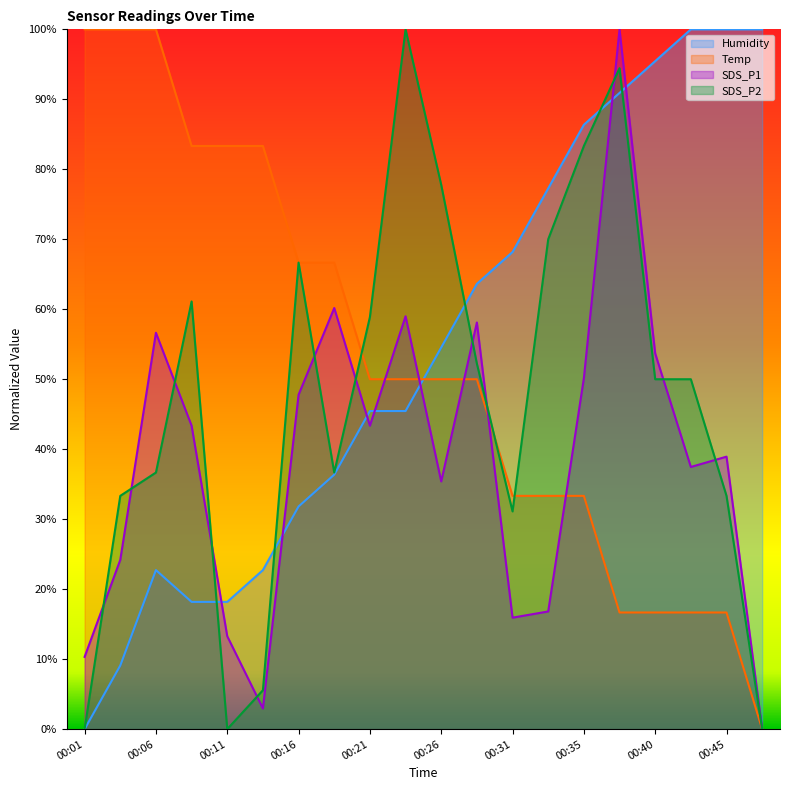

Which category has the highest value in the SDS_P2 series?

00:23